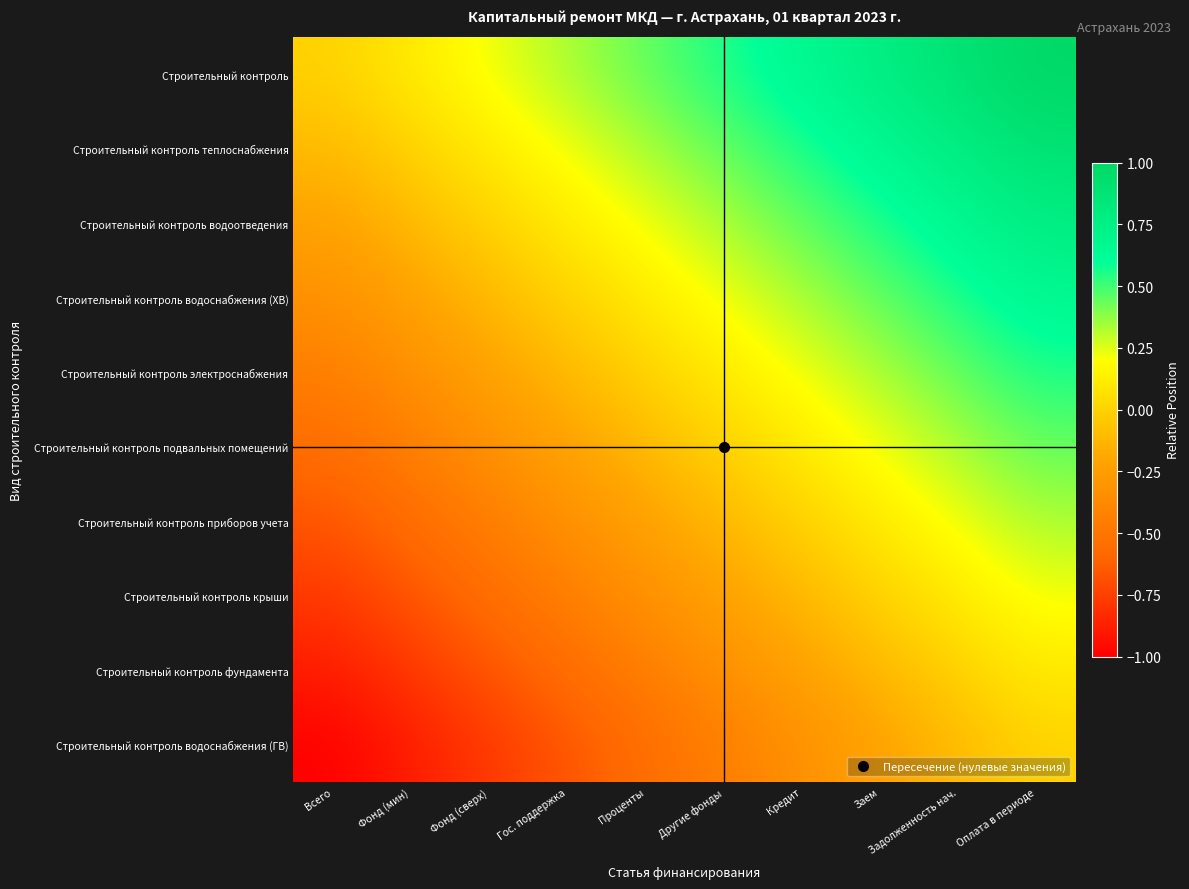

What is the total value across all series at Проценты?

-0.6